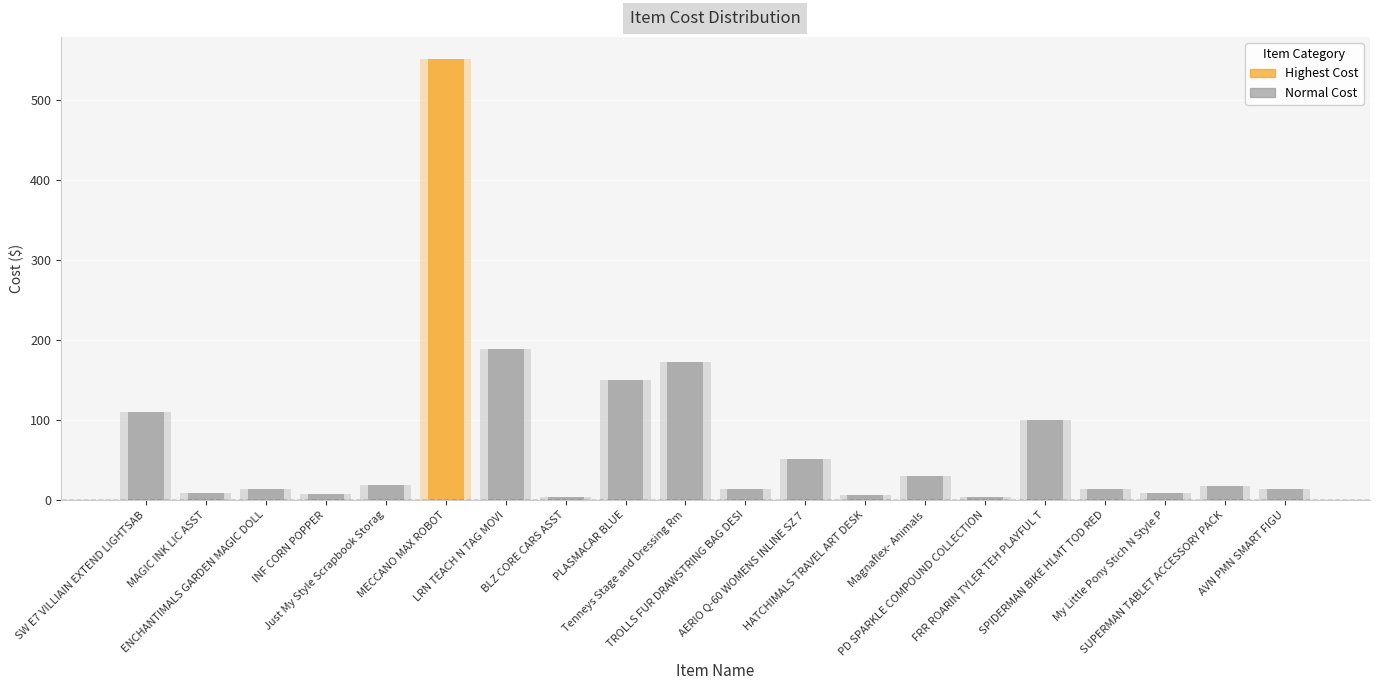

Reading left to right, extract all data points from this chart.

110.3	8.3	13.8	8.0	18.9	551.1	188.8	3.8	150.1	172.6	14.2	51.7	5.8	30.3	3.5	99.7	13.6	8.8	17.1	13.3